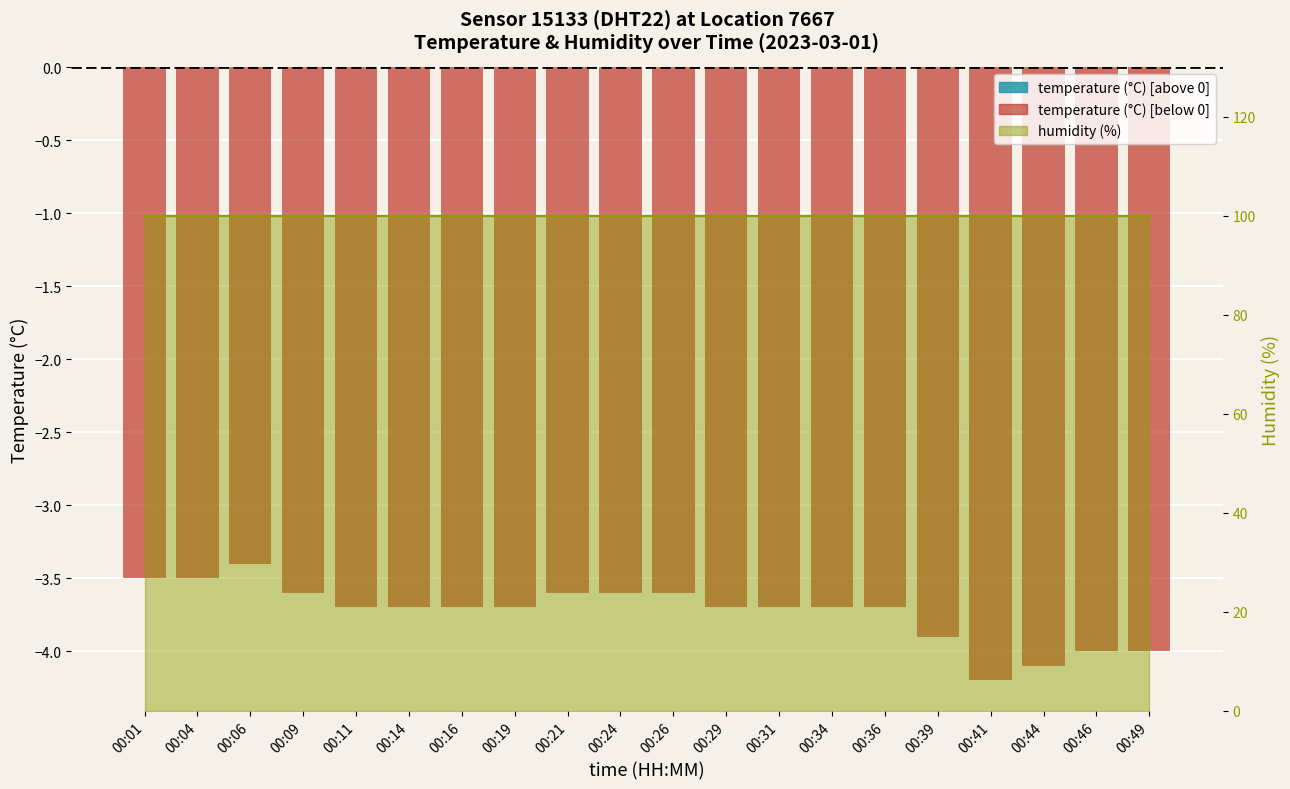

How many series are shown in this chart?

2